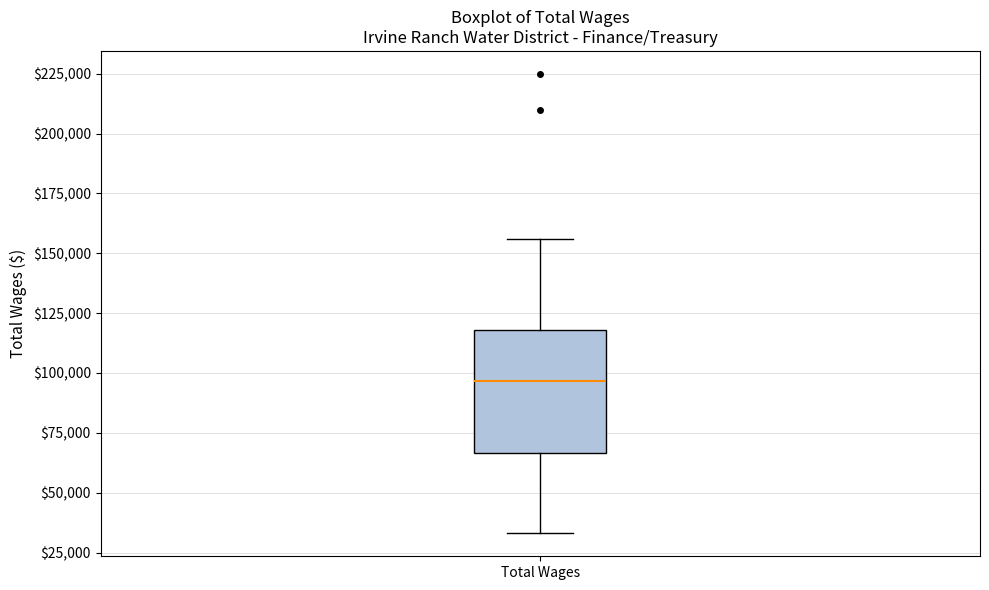

Transcribe this box plot: give where the median line is, the range the box spans, and where the two whiskers end, as read against the y-axis. The values are not printed on the chart, so give them approximately, as read against the axis.

median 95000, box 65000 to 120000, whiskers 35000 to 155000